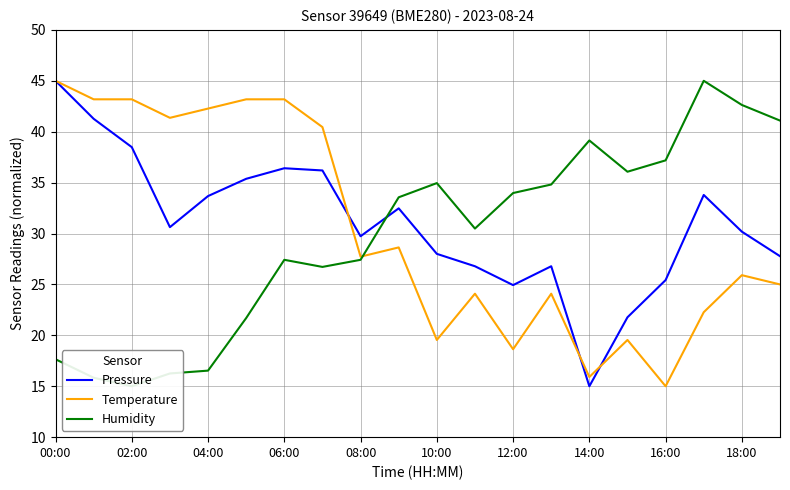

Which series ends up on top after the final intersection of Pressure and Humidity?

Humidity